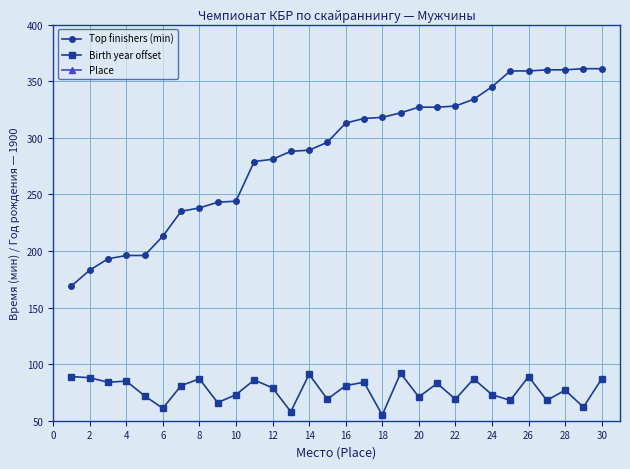

Which series has the widest spread of values?

Top finishers (min)